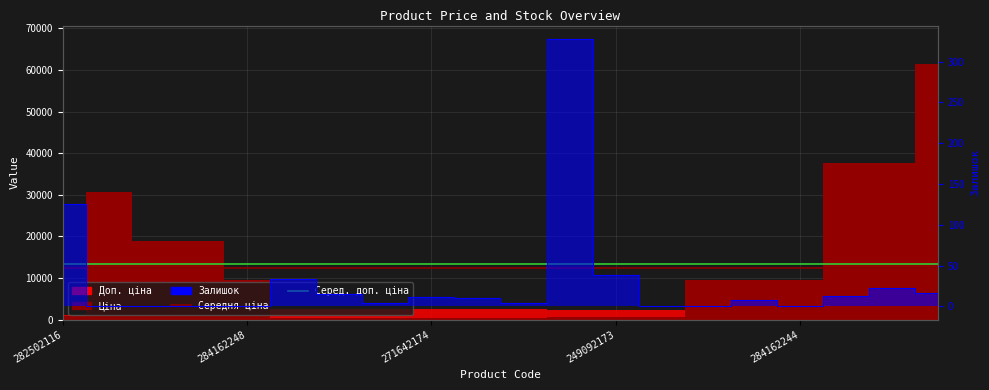

What is the sum of all Середня ціна values?

24738.7